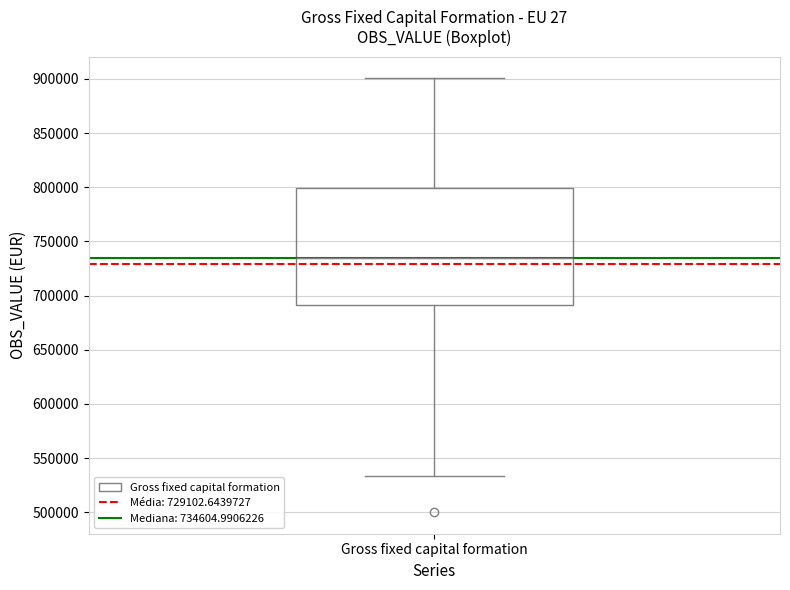

Where does the median line of the box for Gross fixed capital formation sit on the y-axis? The values are not printed on the chart, so give them approximately, as read against the axis.

735000